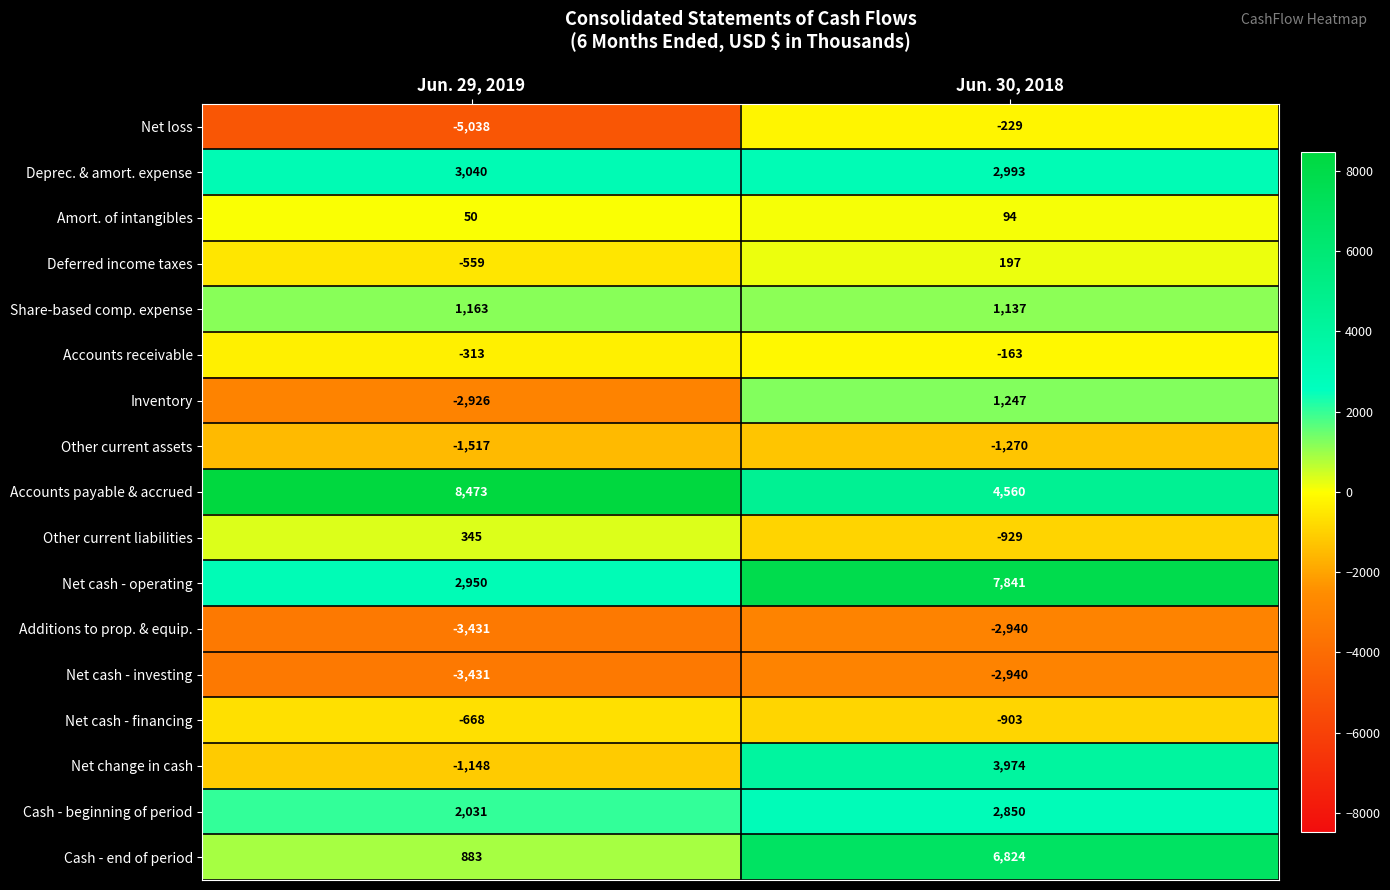

What is the spread (max minus min) of values at Jun. 30, 2018?

10781